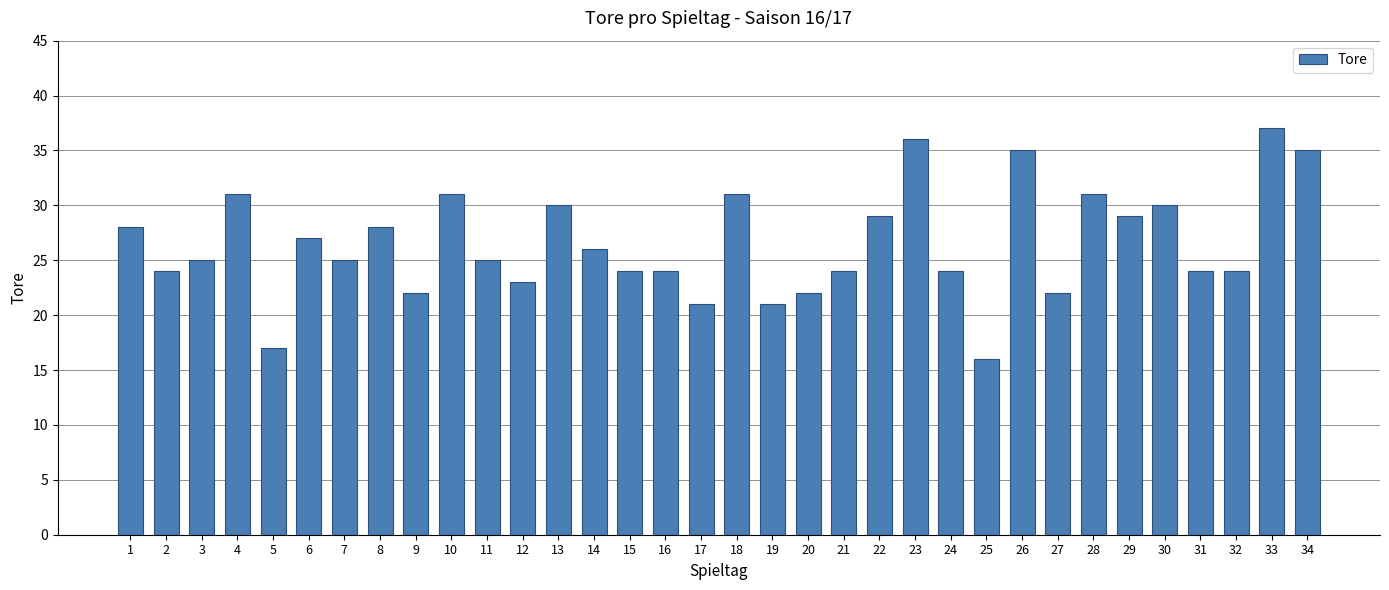

The chart shows a value of 25 at 7. True or false?

True